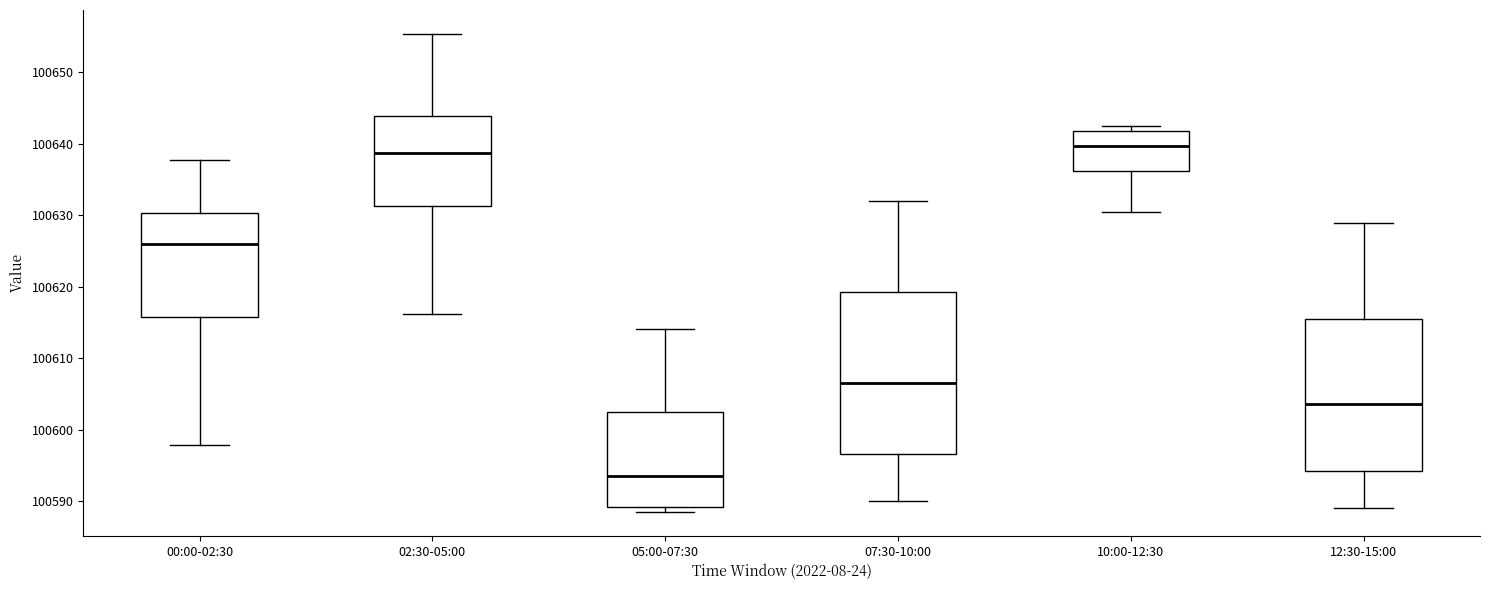

Where is the lower edge of the box for 02:30-05:00 on the y-axis? The values are not printed on the chart, so give them approximately, as read against the axis.

100631